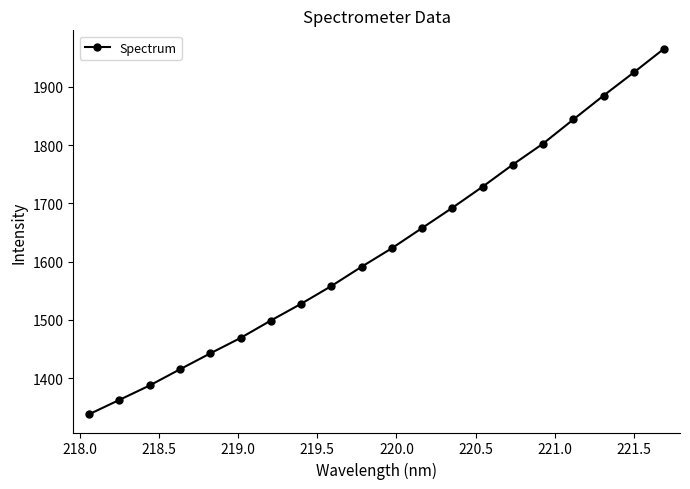

True or false: there are more than 2 points higher than both neighbors.

False